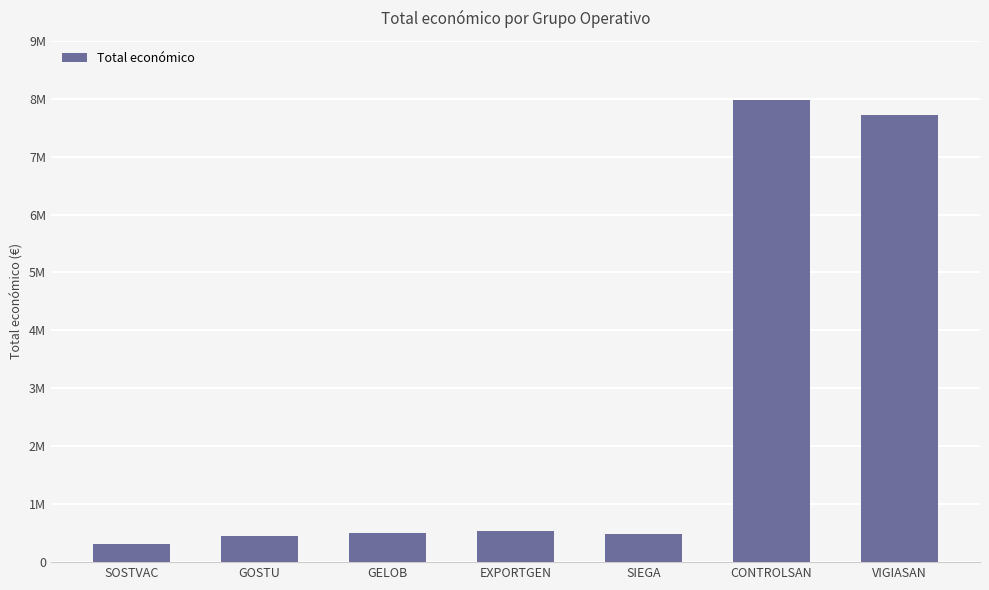

List the labels in order of value, largest first.

CONTROLSAN, VIGIASAN, EXPORTGEN, GELOB, SIEGA, GOSTU, SOSTVAC